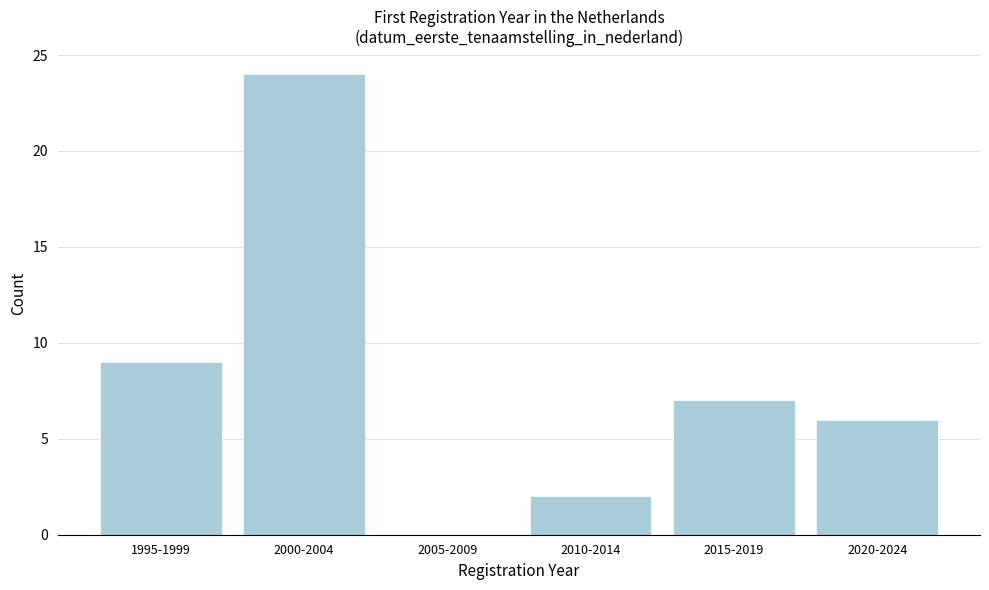

Reading left to right, extract all data points from this chart.

1995-1999=9	2000-2004=24	2005-2009=0	2010-2014=2	2015-2019=7	2020-2024=6